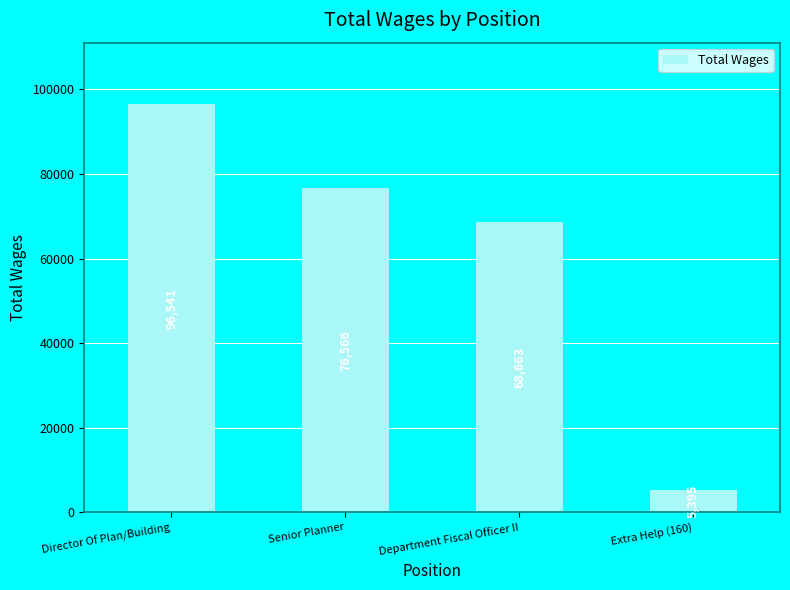

List the labels in order of value, smallest first.

Extra Help (160), Department Fiscal Officer II, Senior Planner, Director Of Plan/Building